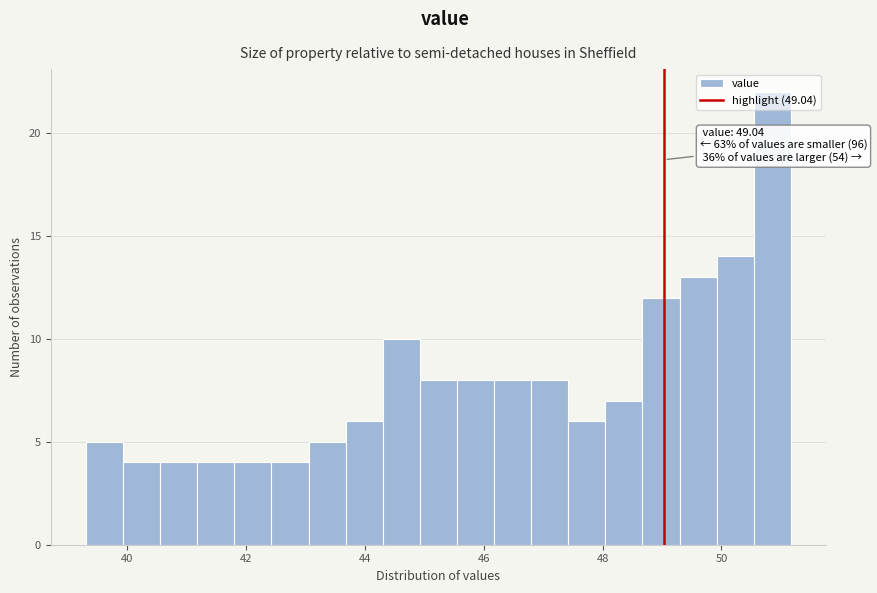

Around what value on the x-axis is the tallest bar? Give the approximate position of its centre, as read against the axis.

50.8